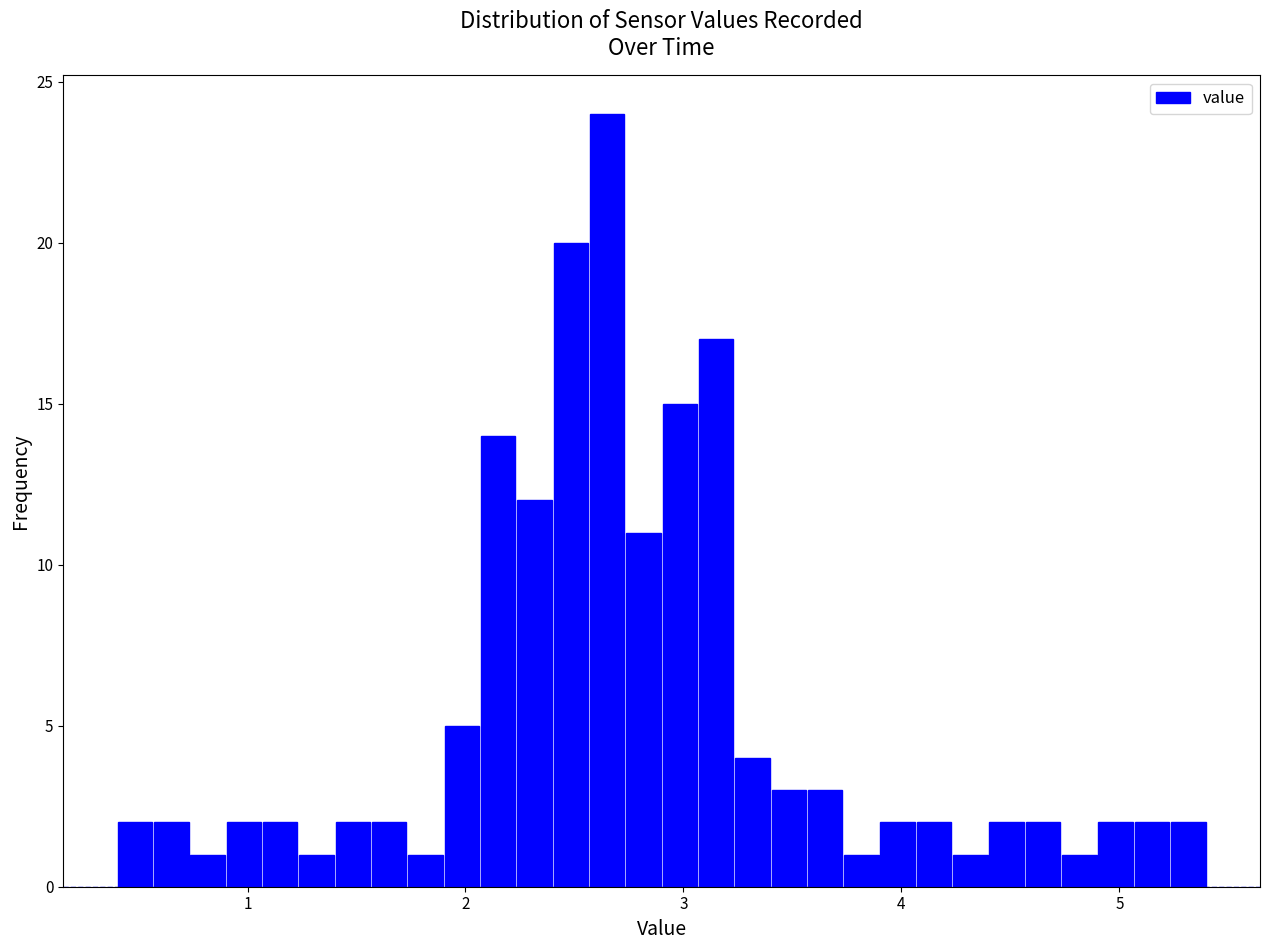

Read against the x-axis, roughly where is the centre of the tallest bar?

2.7